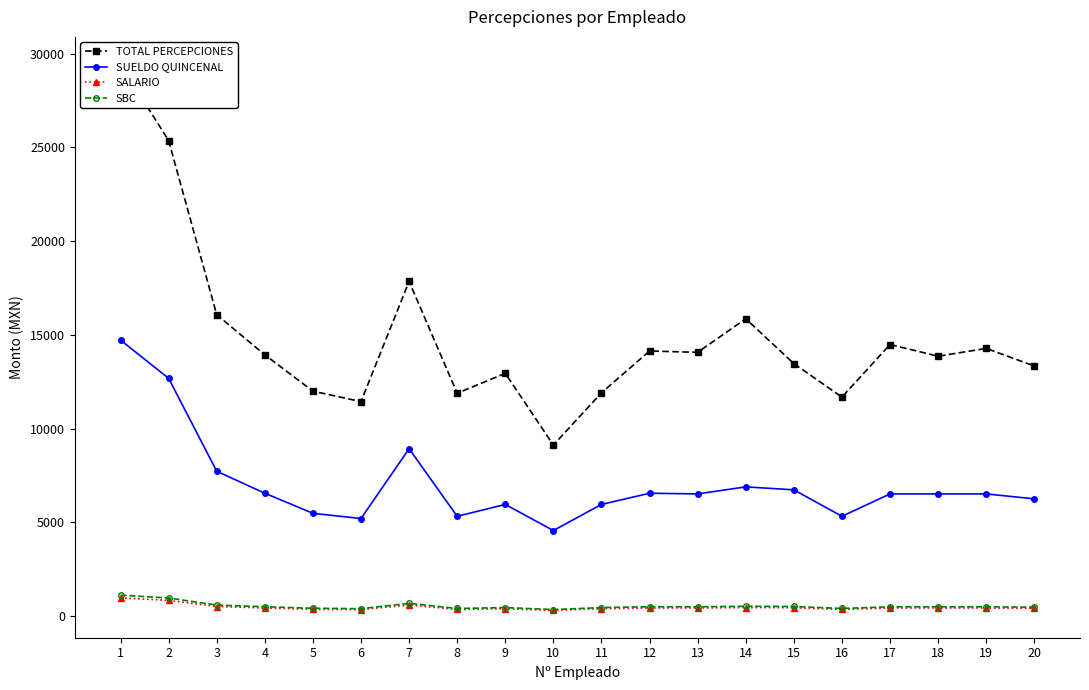

Is it true that SBC equals 402.8 at 16?

True